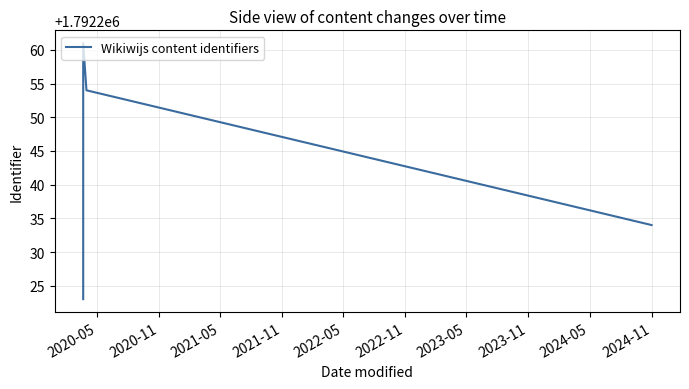

What is the smallest value displayed?

1792223